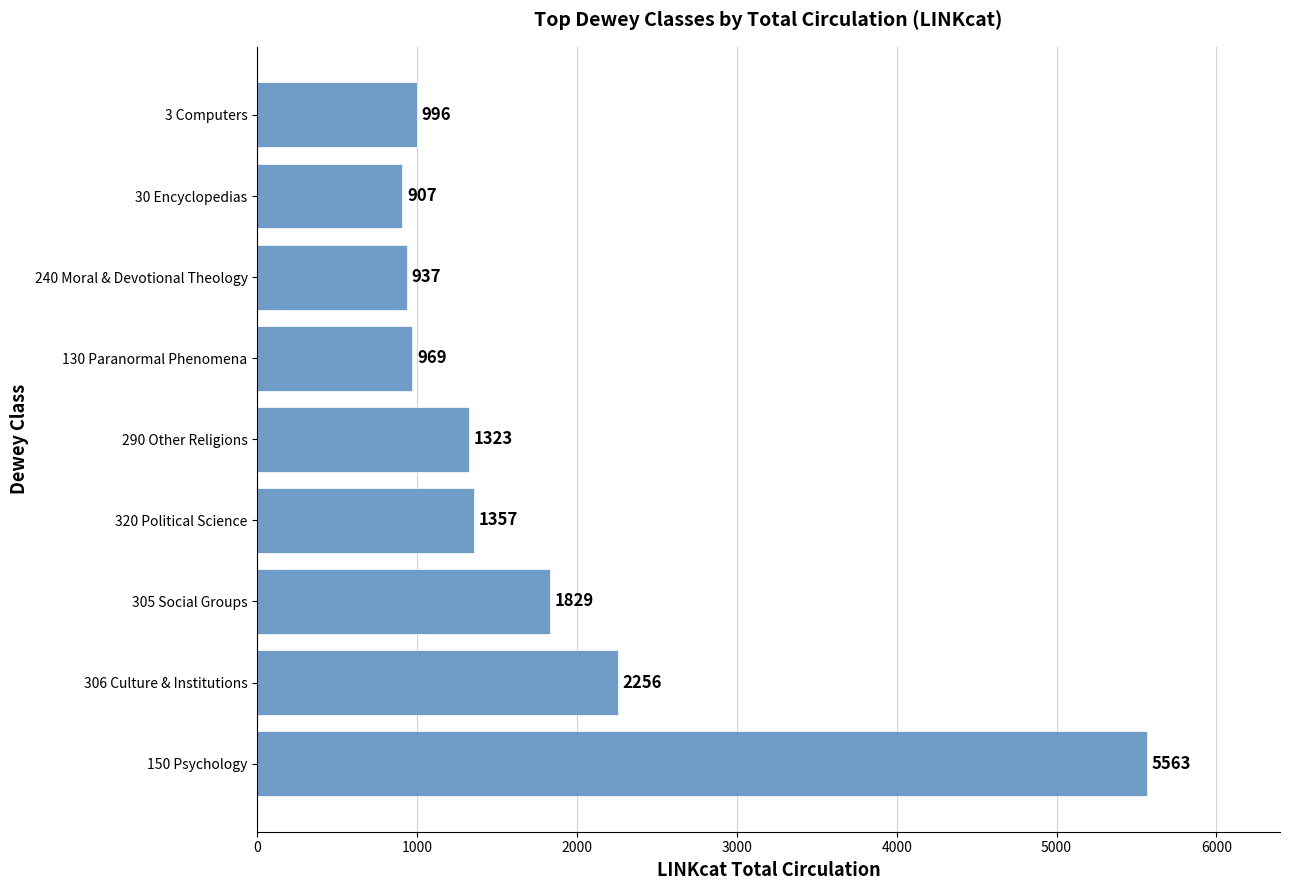

Reading bottom to top, what are all the values shown in this chart?

150 Psychology=5563	306 Culture & Institutions=2256	305 Social Groups=1829	320 Political Science=1357	290 Other Religions=1323	130 Paranormal Phenomena=969	240 Moral & Devotional Theology=937	30 Encyclopedias=907	3 Computers=996